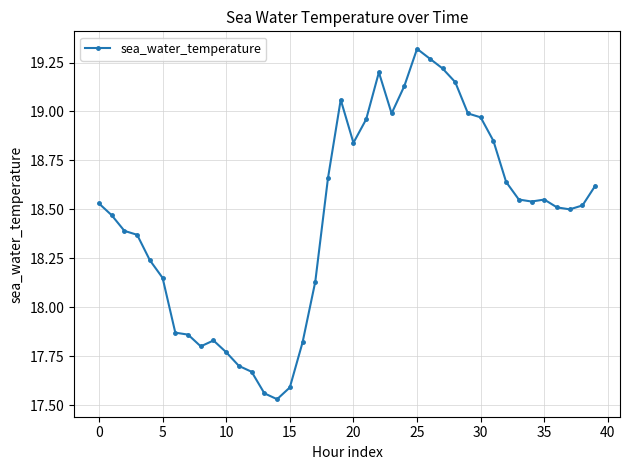

What is the sum of all values?

738.3